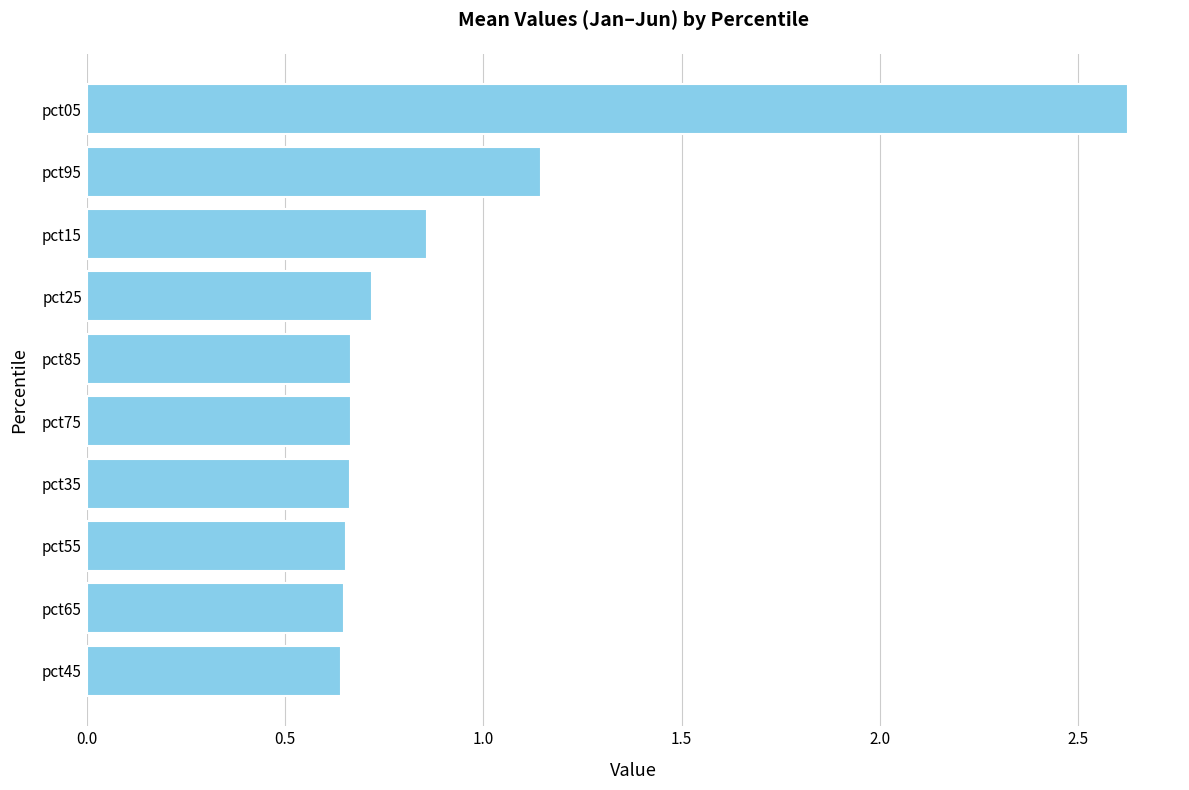

The chart shows a value of 1.6 at pct95. True or false?

False